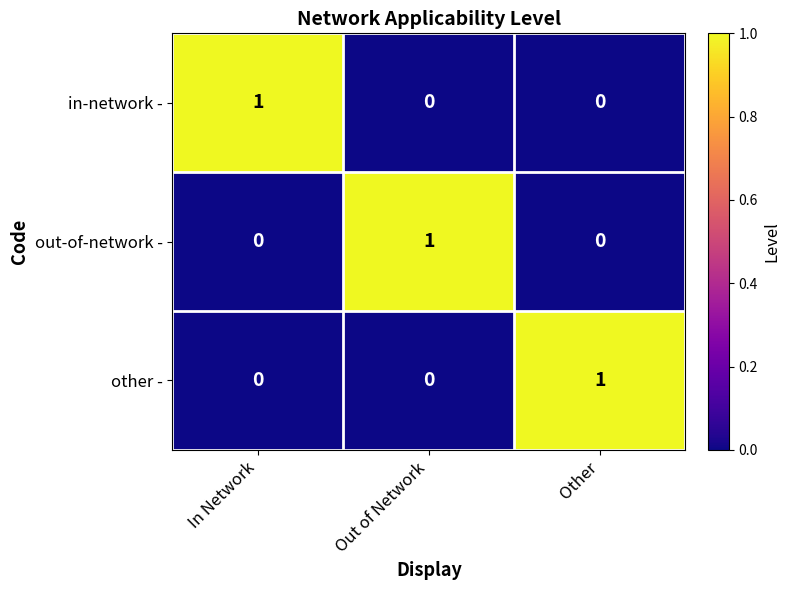

Reading left to right, extract all data points from this chart.

in-network -: 1	0	0
out-of-network -: 0	1	0
other -: 0	0	1